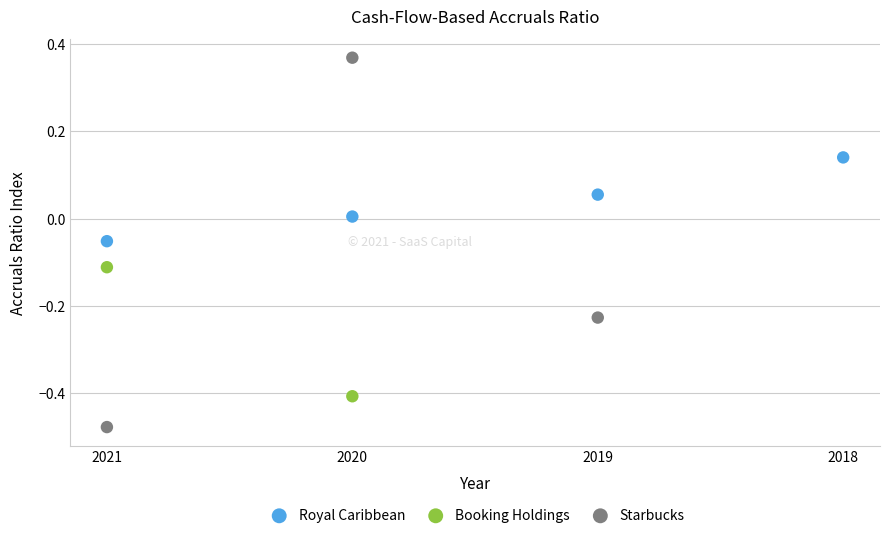

Which series contains the highest Y value?

Starbucks